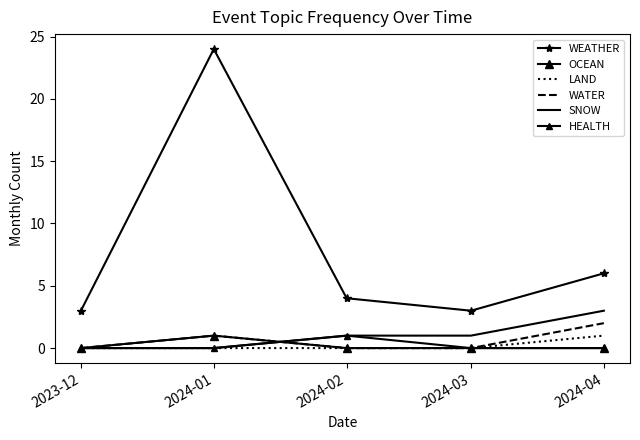

Which series changed the most between 2024-01 and 2024-02?

WEATHER